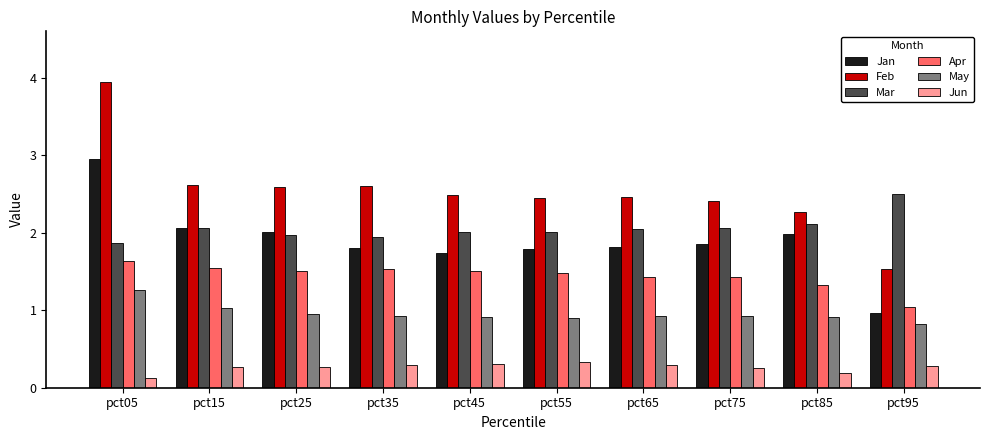

Which category has the highest value across all series?

pct05